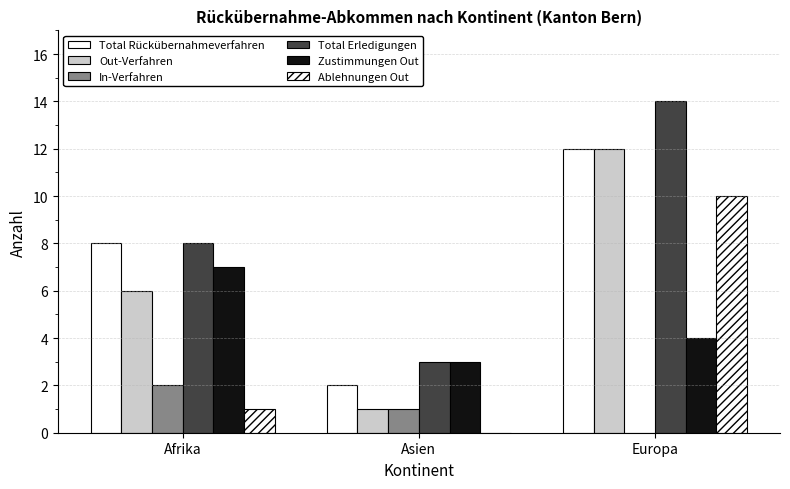

True or false: Zustimmungen Out has a value of 7 at Afrika.

True